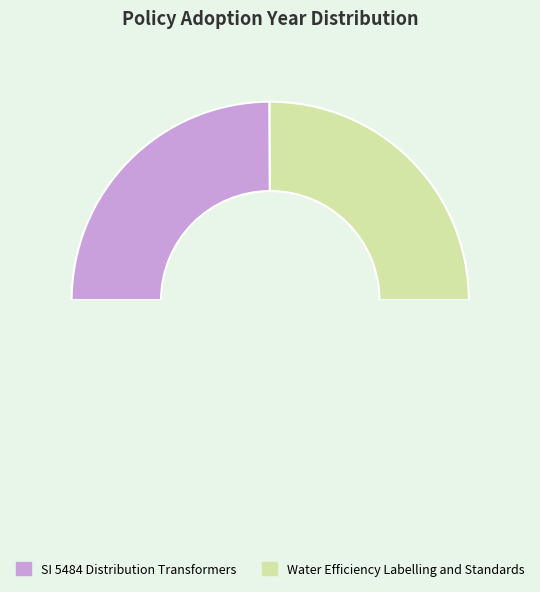

How many segments does this pie chart have?

2